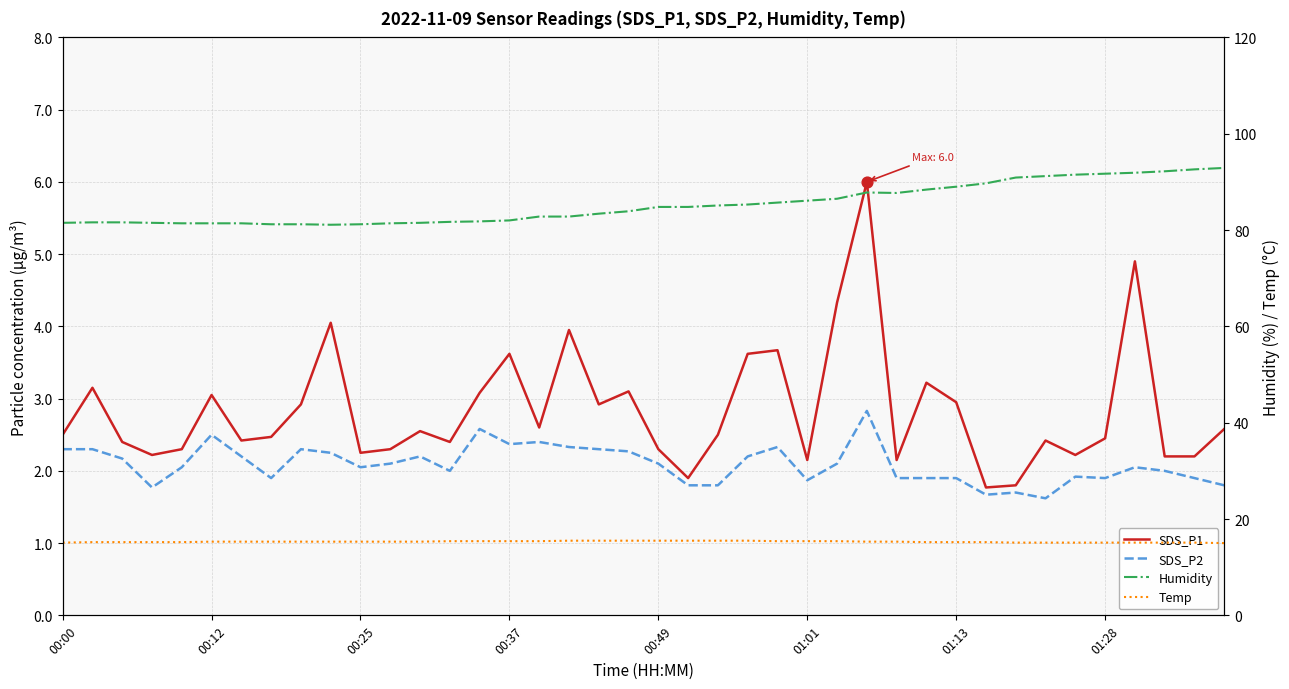

Which series has the largest total across all categories?

Humidity